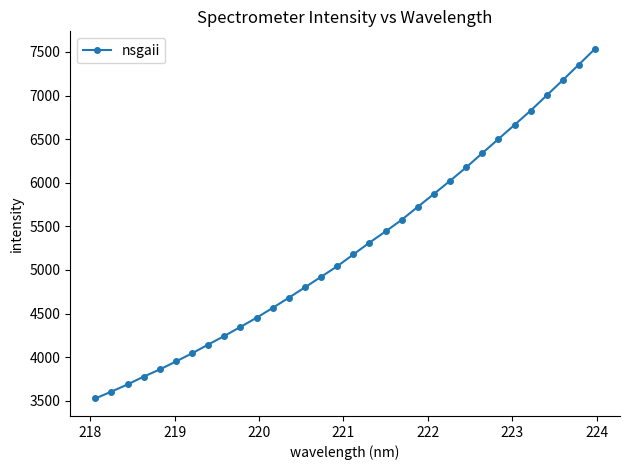

True or false: the data has more than 2 interior local peaks.

False